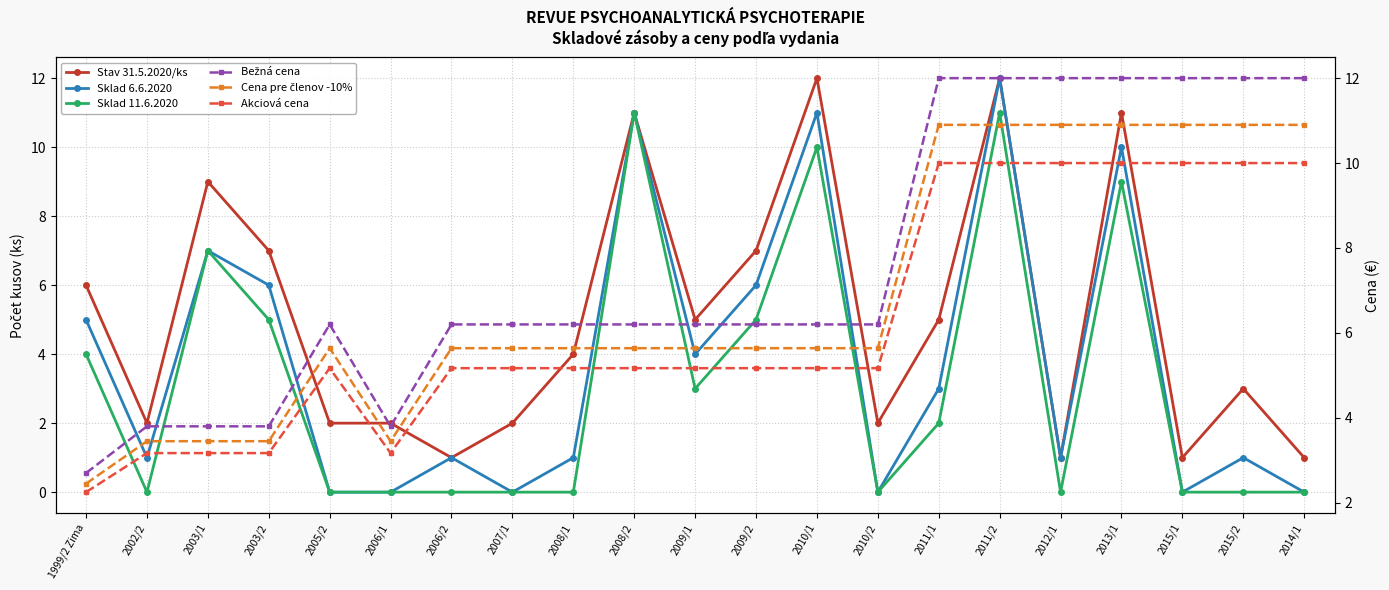

Is the value of Bežná cena at 2009/1 greater than the value of Stav 31.5.2020/ks at 2014/1?

Yes